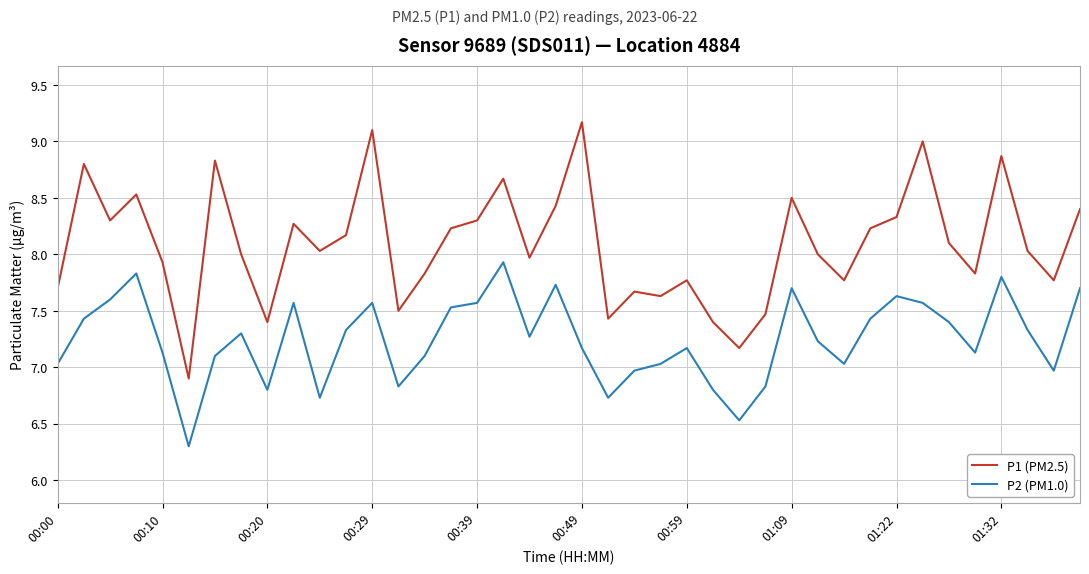

What is the difference between the maximum and minimum values in the P2 (PM1.0) series?

1.6